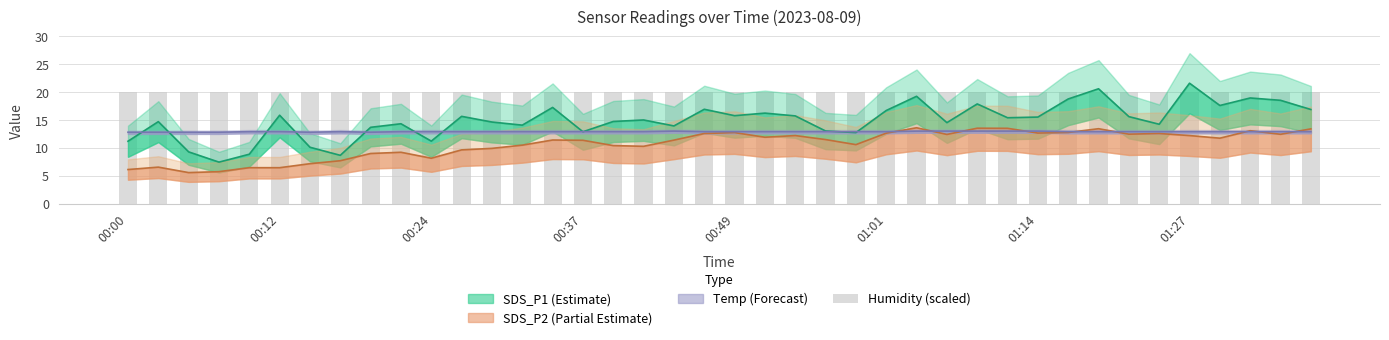

What is the label of the 32nd bar from the left?

01:17